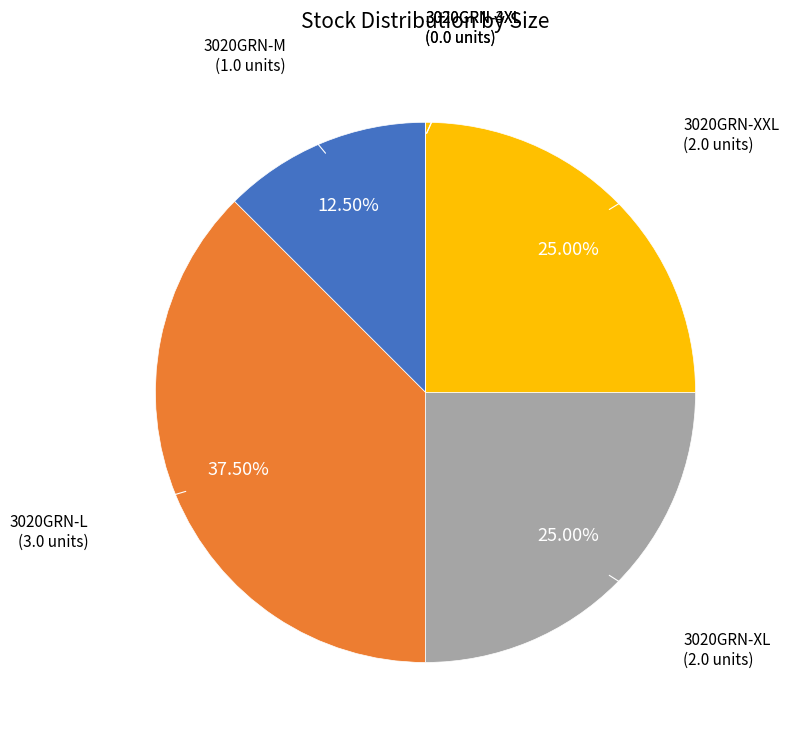

What is the largest slice in the pie chart?

3020GRN-L